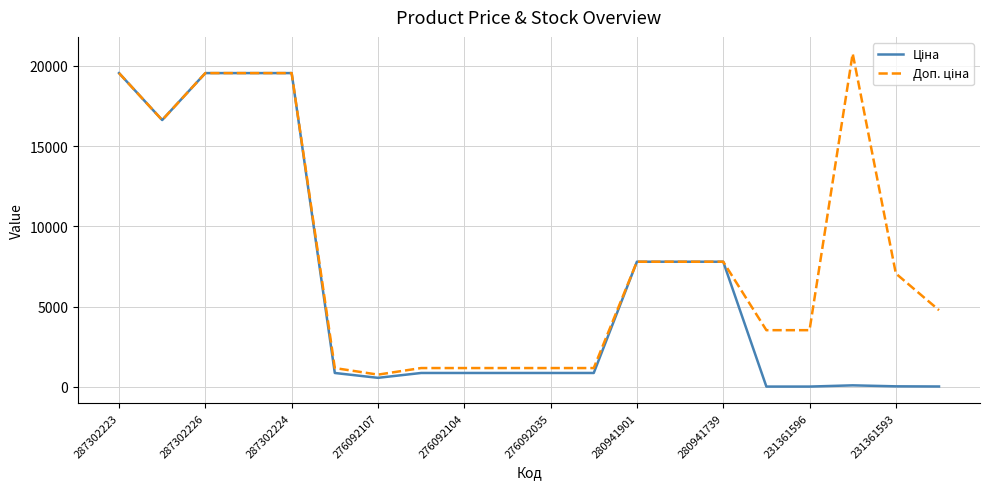

At how many categories does at least one series exceed 6903?

10